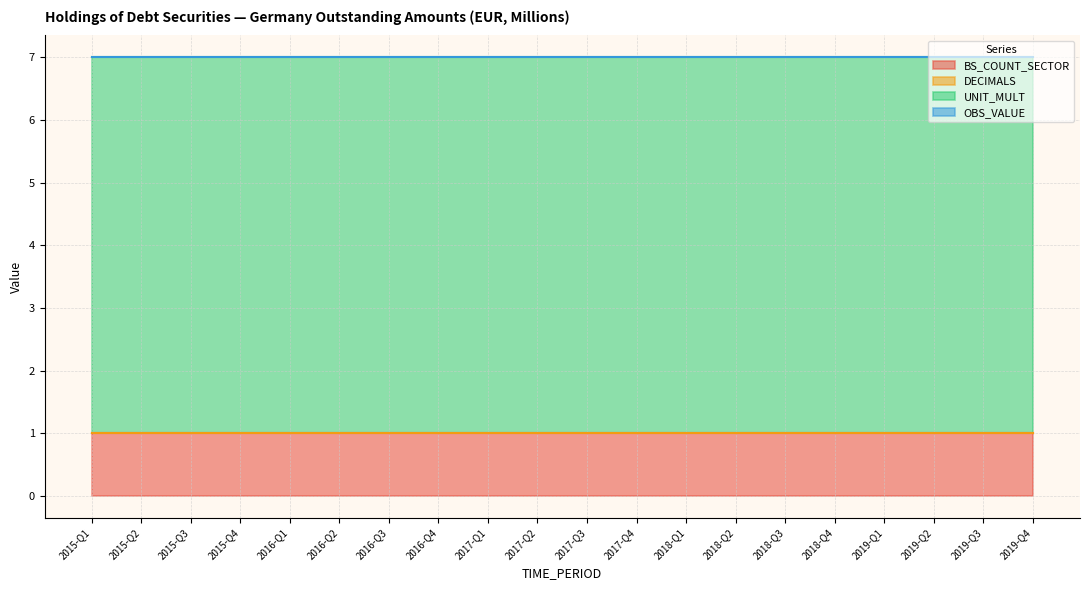

What is the spread (max minus min) of values at 2016-Q1?

6